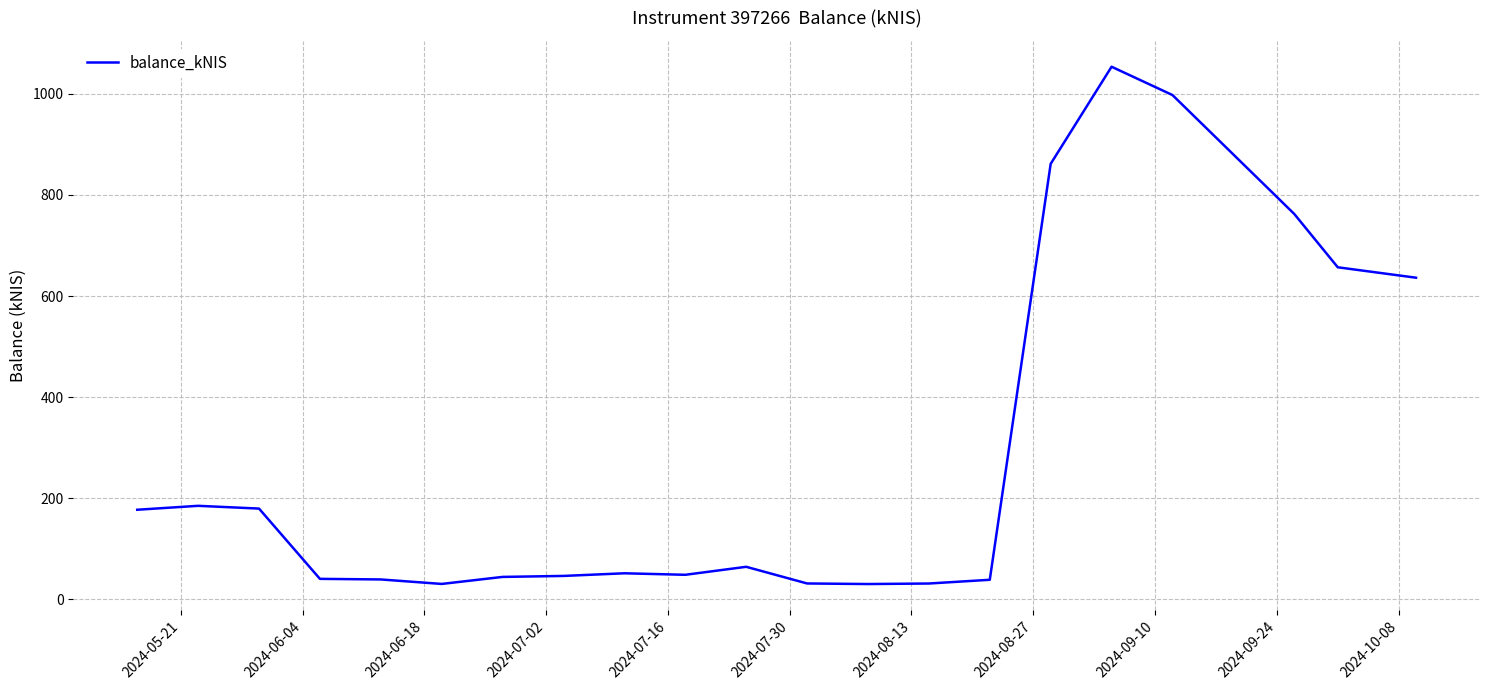

What is the maximum value shown in the chart?

1053.9